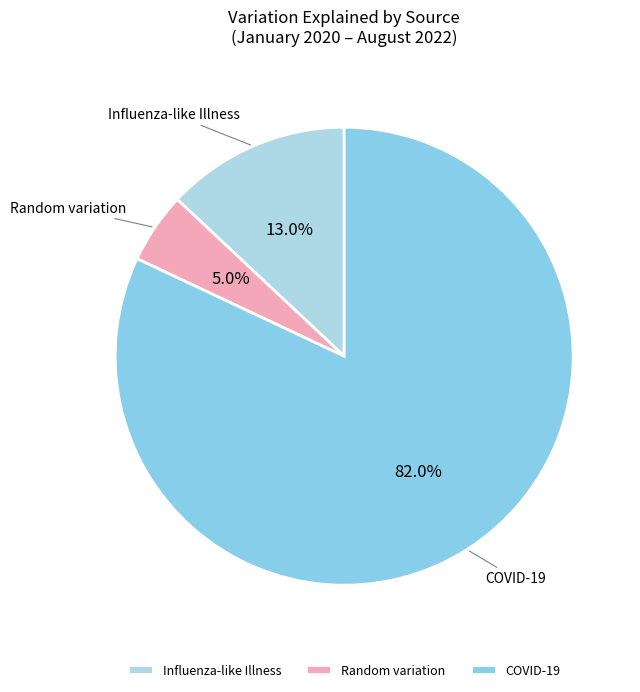

To the nearest percent, what is the difference between the largest and smallest slice percentages?

77%